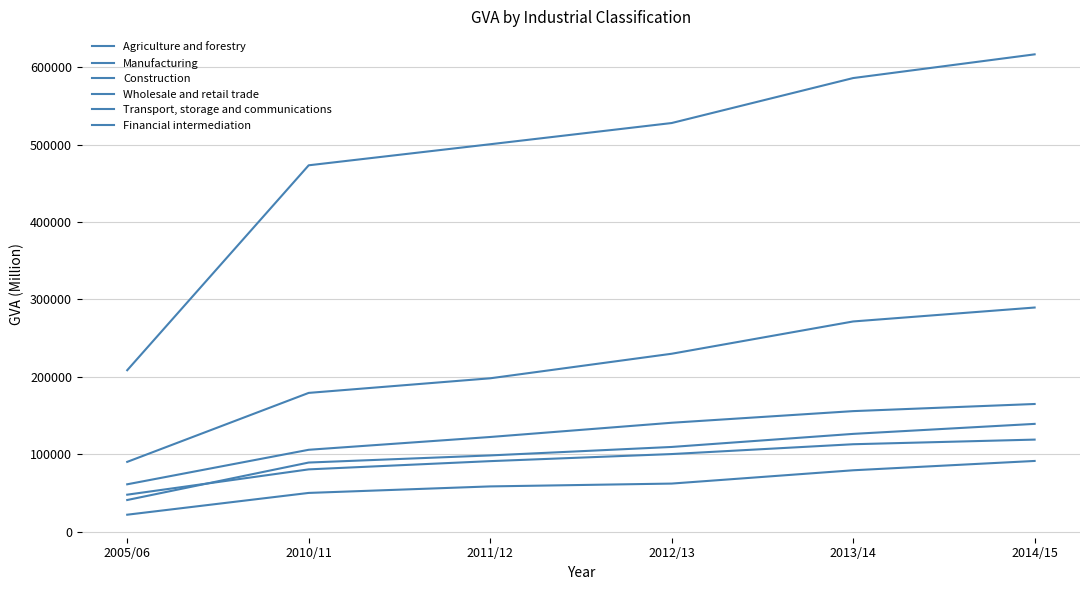

Does the chart have visible grid lines?

Yes